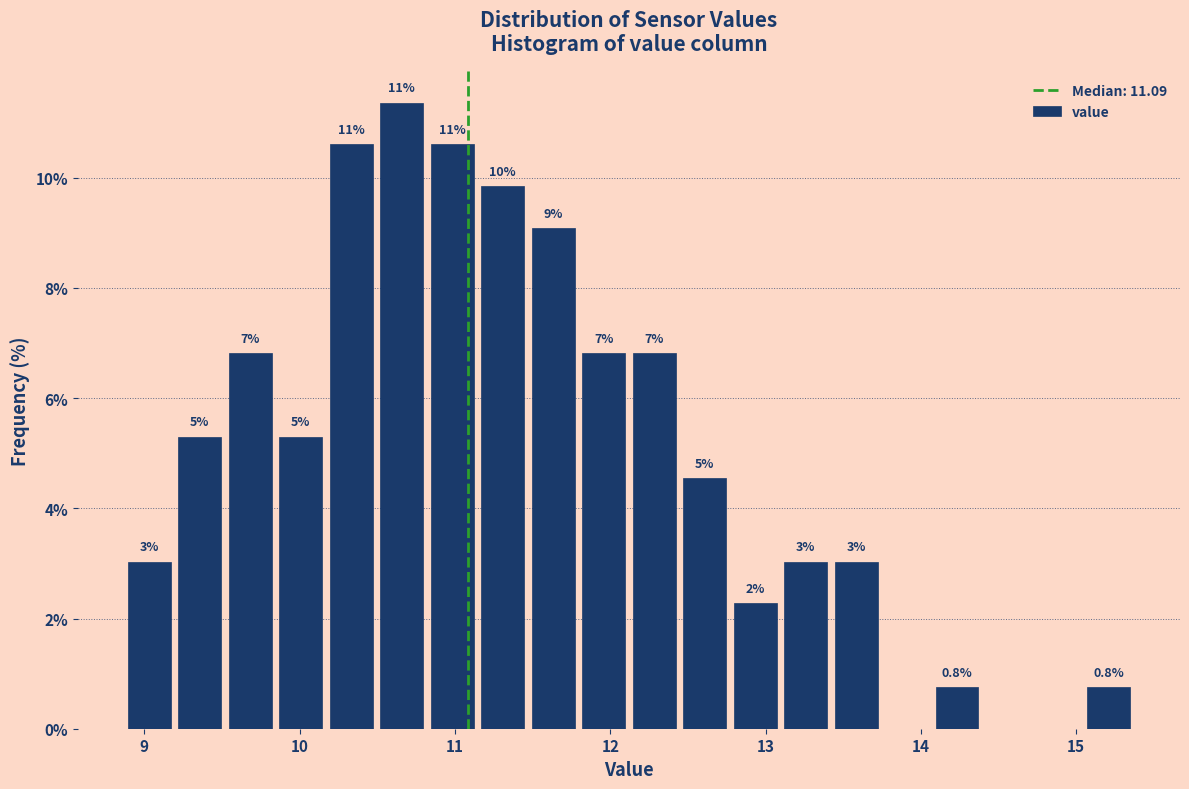

Read against the x-axis, roughly where is the centre of the tallest bar?

10.7